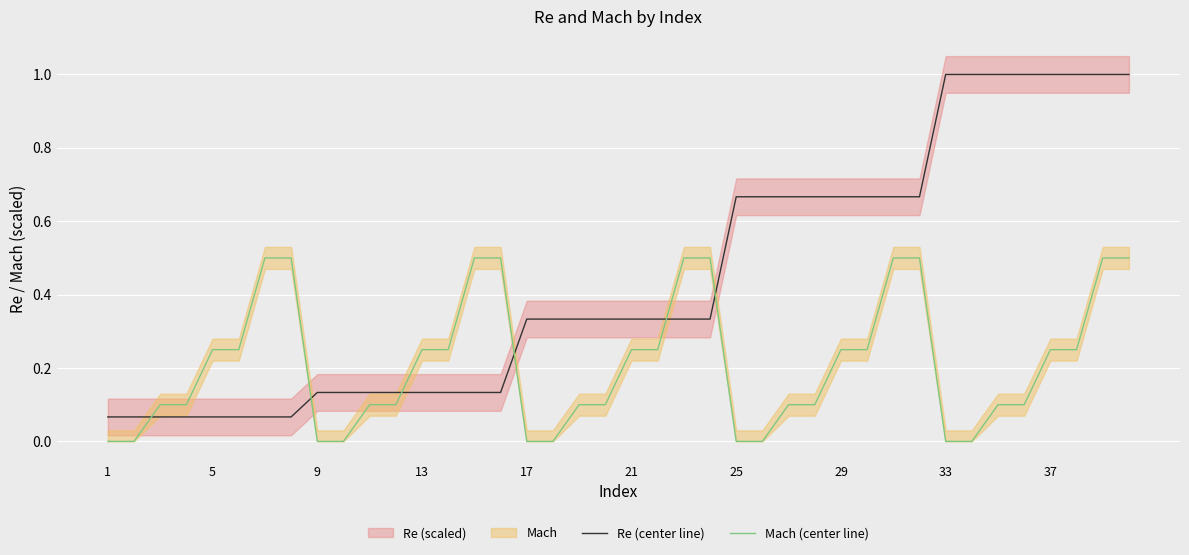

What is the difference between the second highest and second lowest values in the Re (center line) series?

0.9